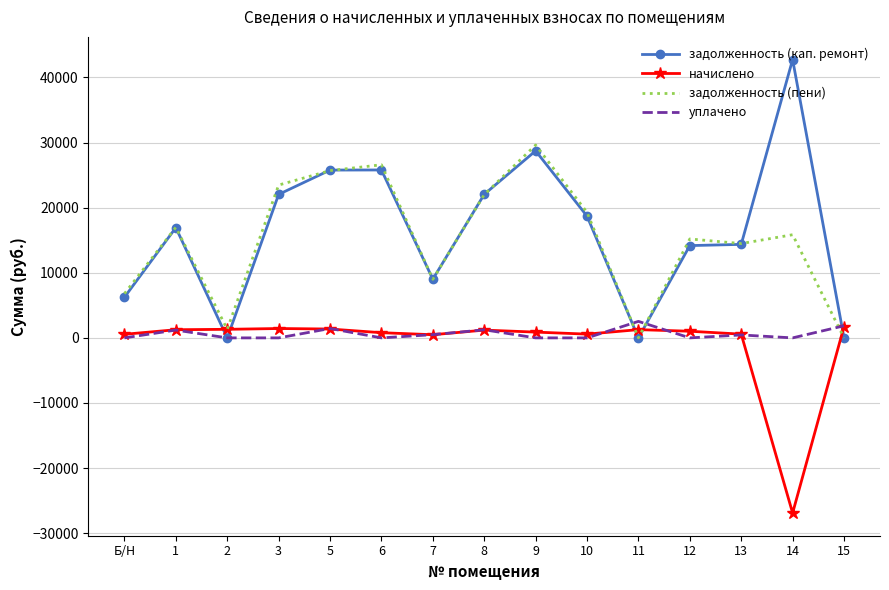

Which series changed the most between 8 and 9?

задолженность (пени)